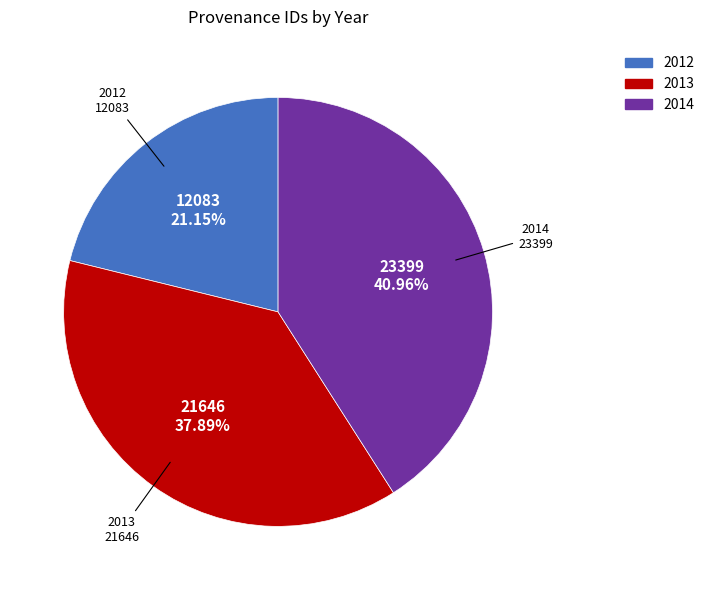

What is the largest slice in the pie chart?

2014